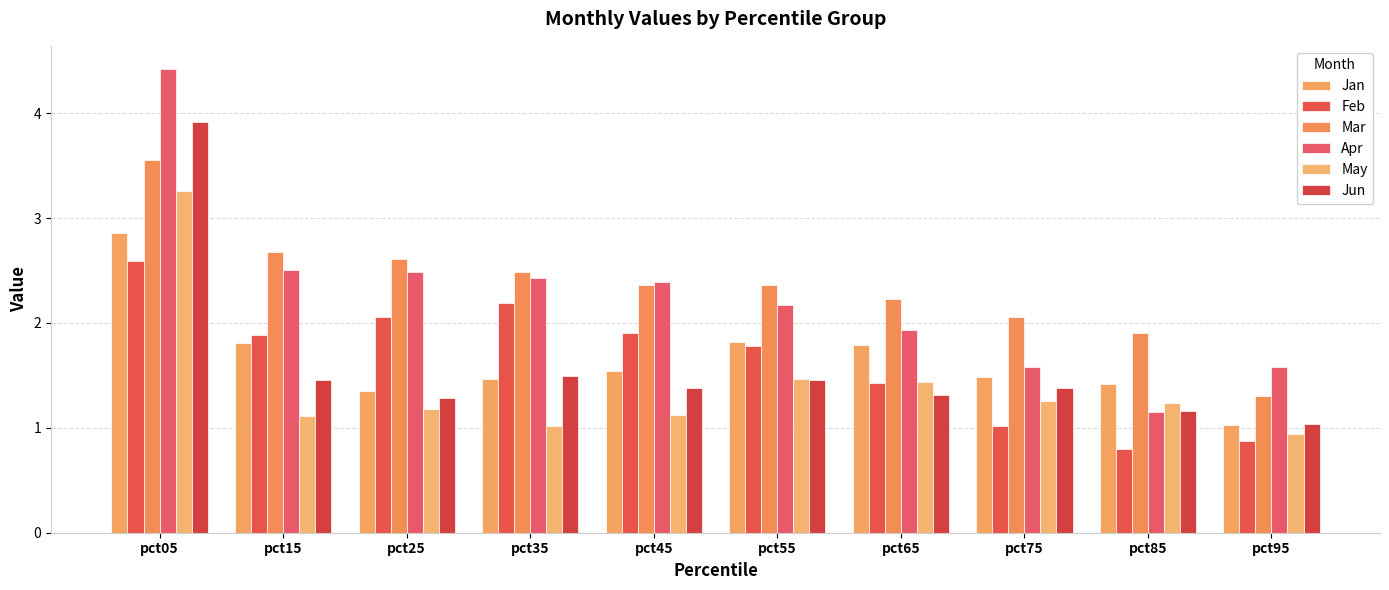

How many values in the Apr series exceed 2?

6